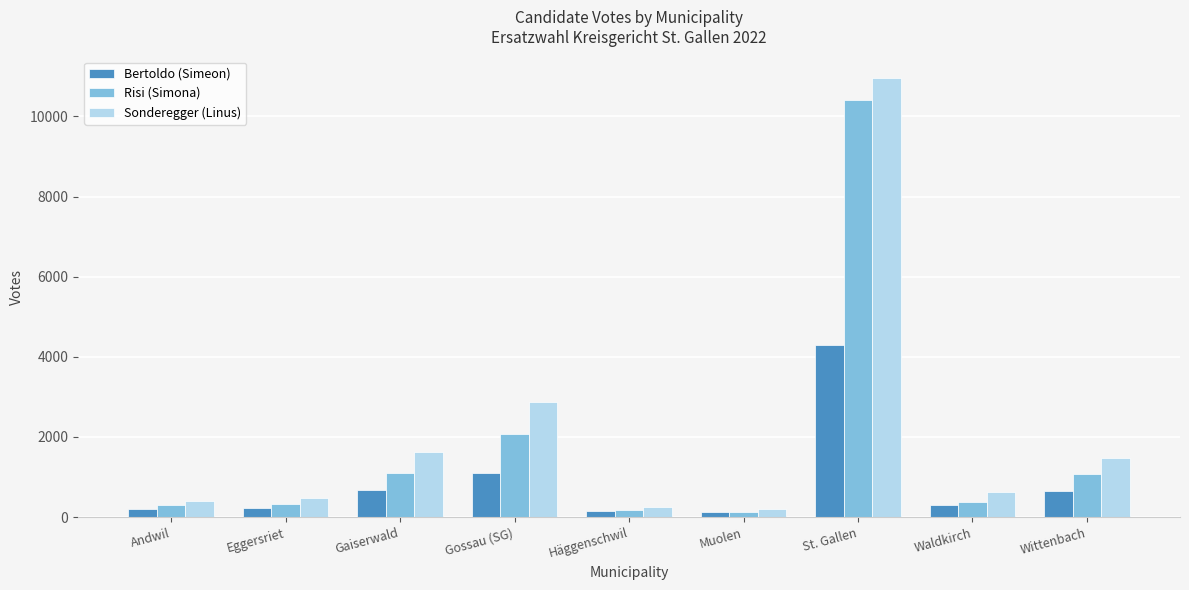

At which category does the chart reach its peak across all series?

St. Gallen